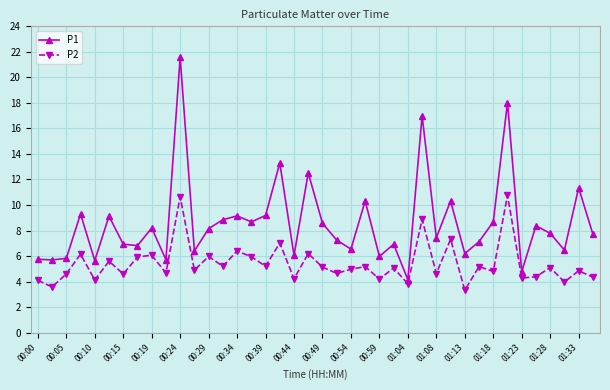

Which series has the largest range (max minus min)?

P1